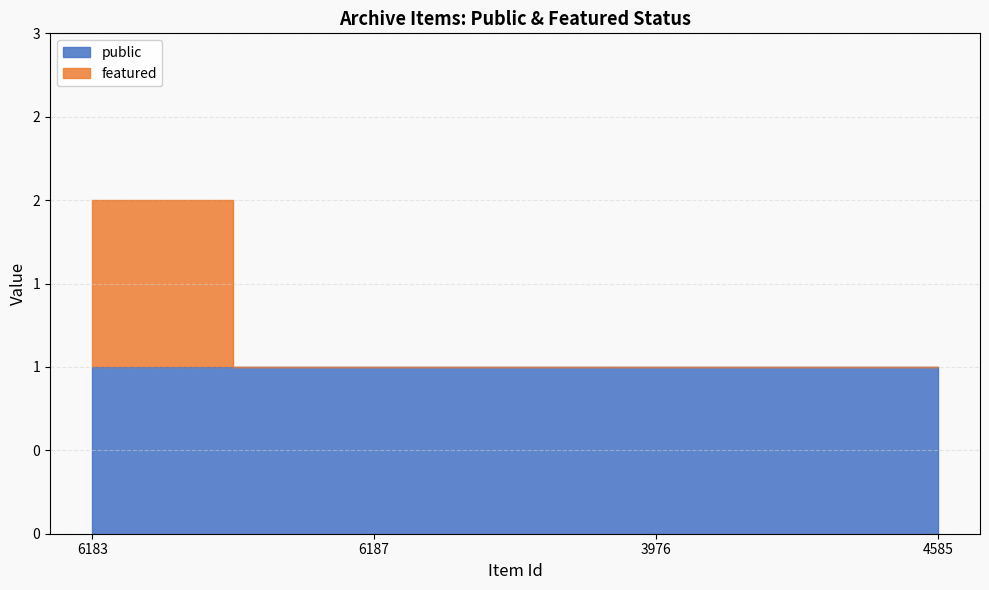

The chart shows a value of 3 at 6183. True or false?

False